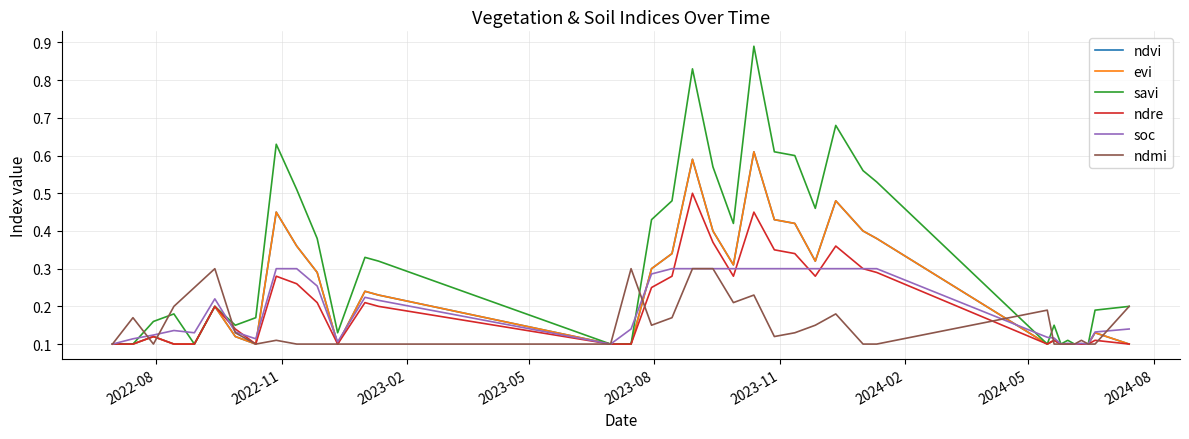

What is the difference between the second highest and minimum values in the ndmi series?

0.2